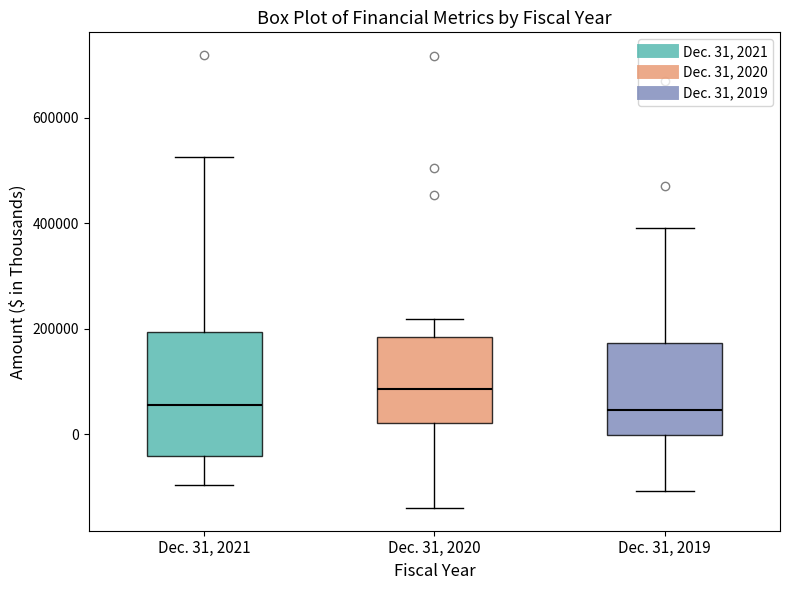

Reading left to right, transcribe this box plot: for each box, give where its median line is, the range the box spans, and where its two whiskers end, as read against the y-axis. The values are not printed on the chart, so give them approximately, as read against the axis.

Dec. 31, 2021: median 60000, box -40000 to 200000, whiskers -100000 to 520000
Dec. 31, 2020: median 80000, box 20000 to 180000, whiskers -140000 to 220000
Dec. 31, 2019: median 40000, box 0 to 180000, whiskers -100000 to 400000